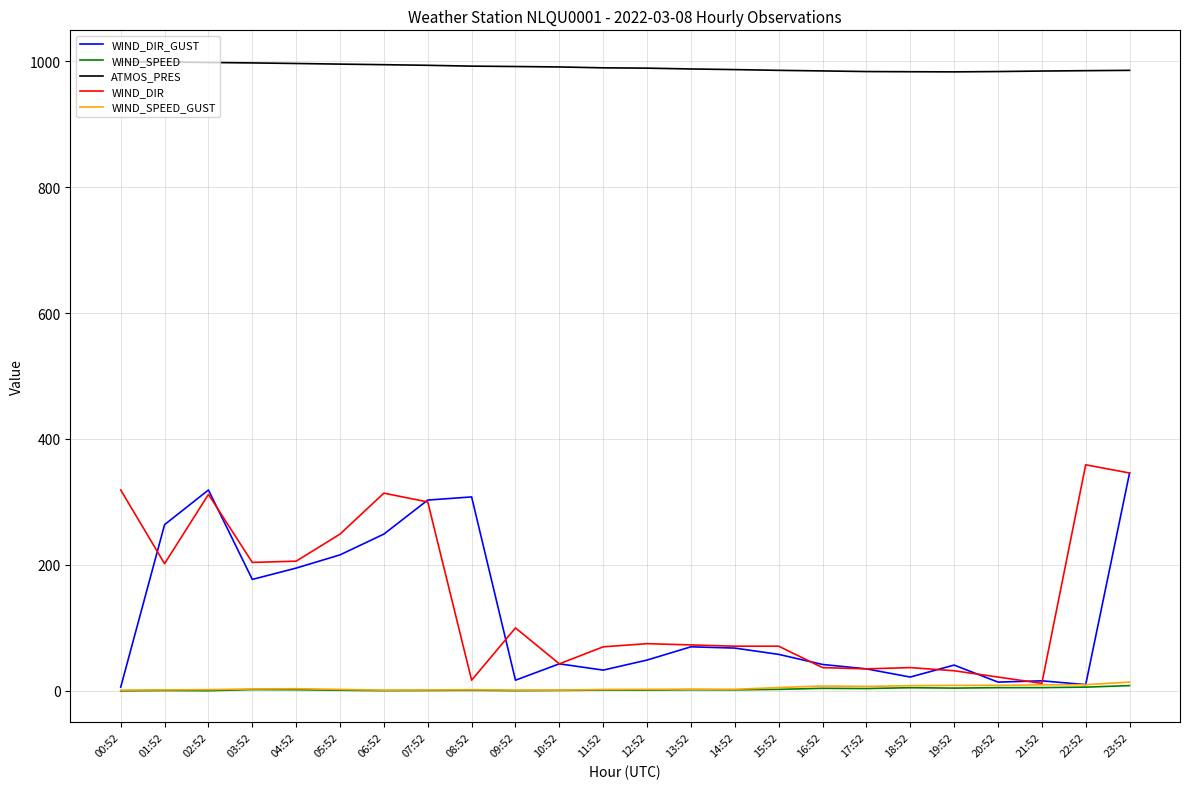

Which series changed the most between 08:52 and 19:52?

WIND_DIR_GUST